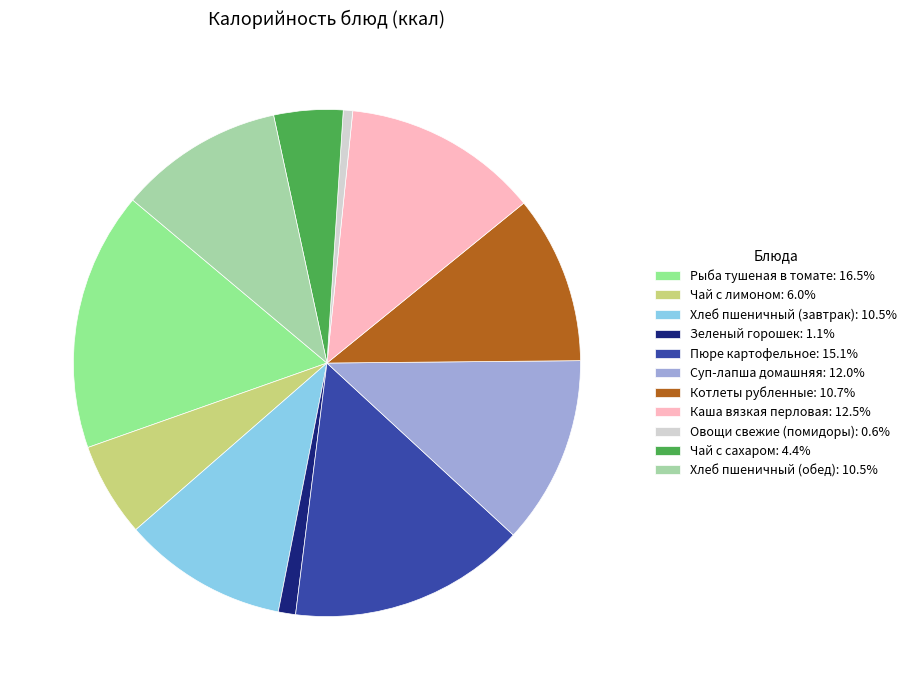

Is there any slice that represents more than half of the pie?

No